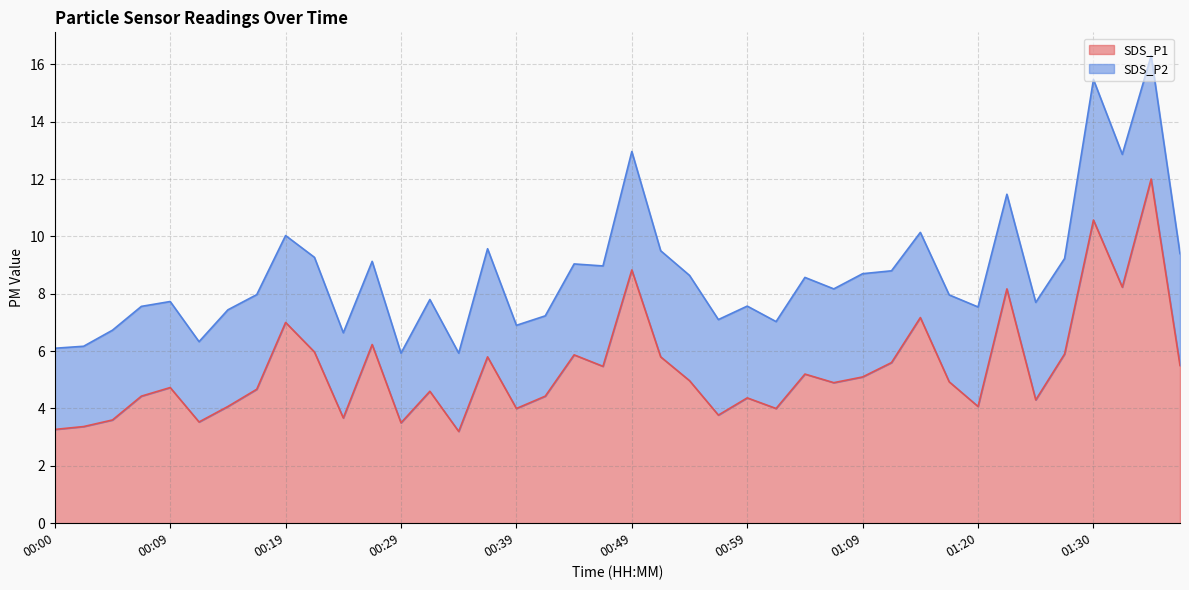

What is the difference between the maximum and minimum values in the SDS_P1 series?

8.8